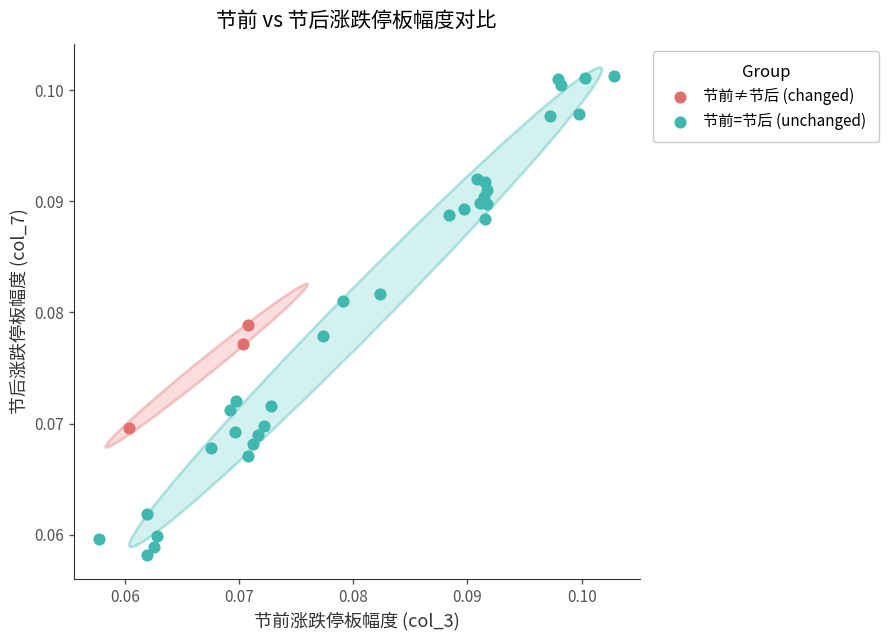

Which series has the widest spread of Y values?

节前=节后 (unchanged)